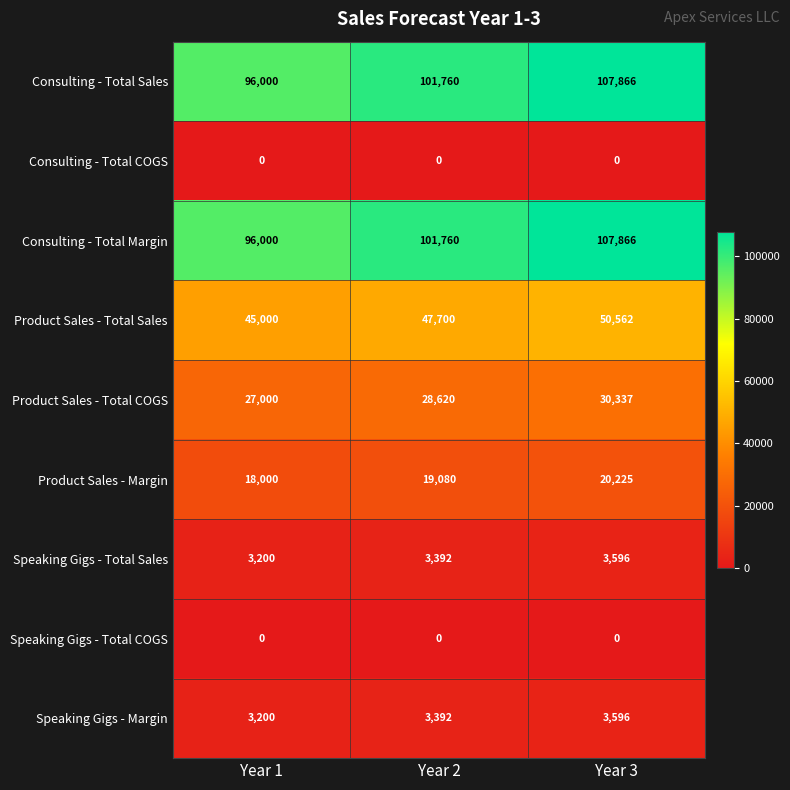

What is the difference between the Consulting - Total Sales values at Year 1 and Year 2?

5760